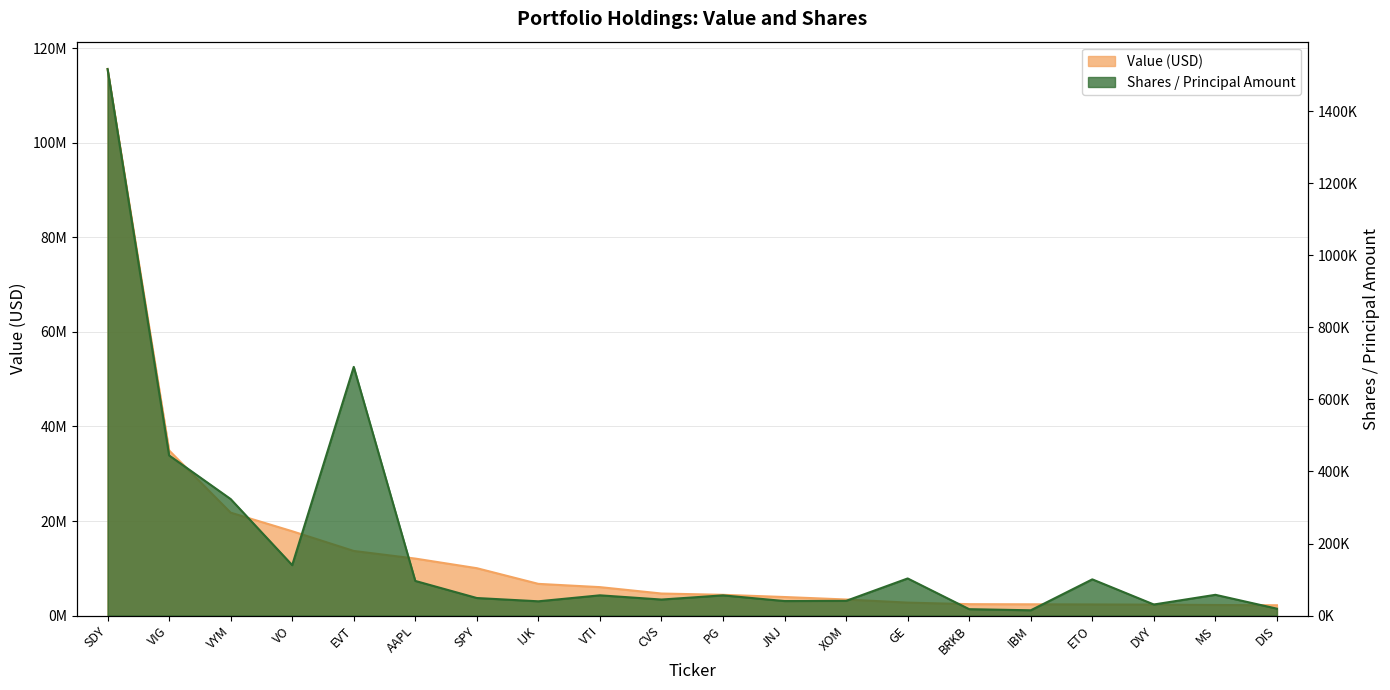

How many lines are shown in the chart?

2